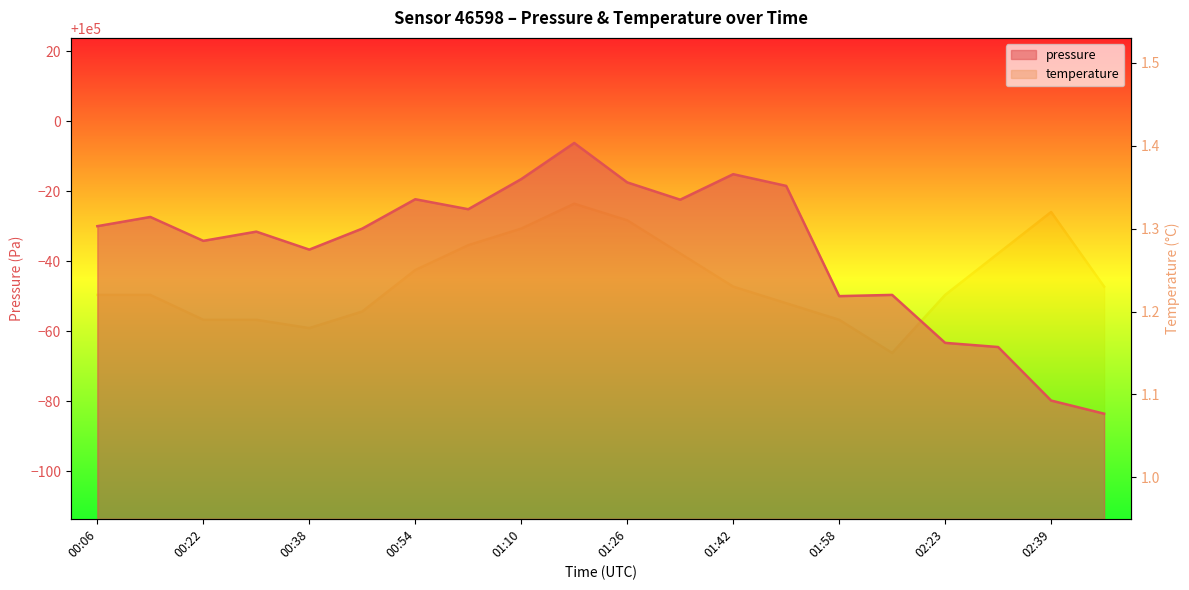

List the series in order of their overall mean, highest first.

pressure, temperature